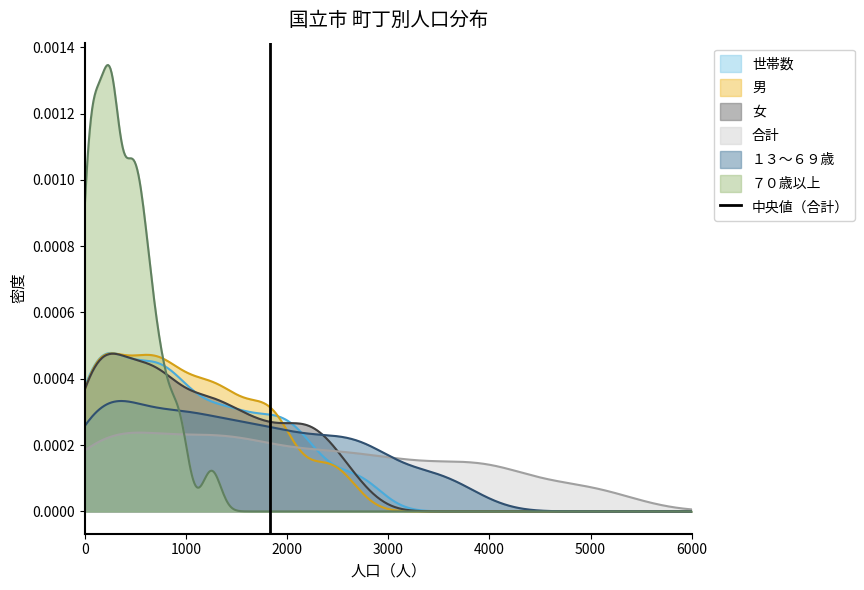

True or false: the data shows 1 at 1000.

False